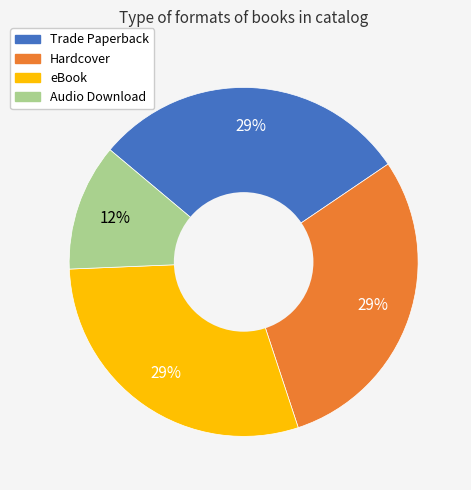

Which category has the smallest portion of the pie?

Audio Download